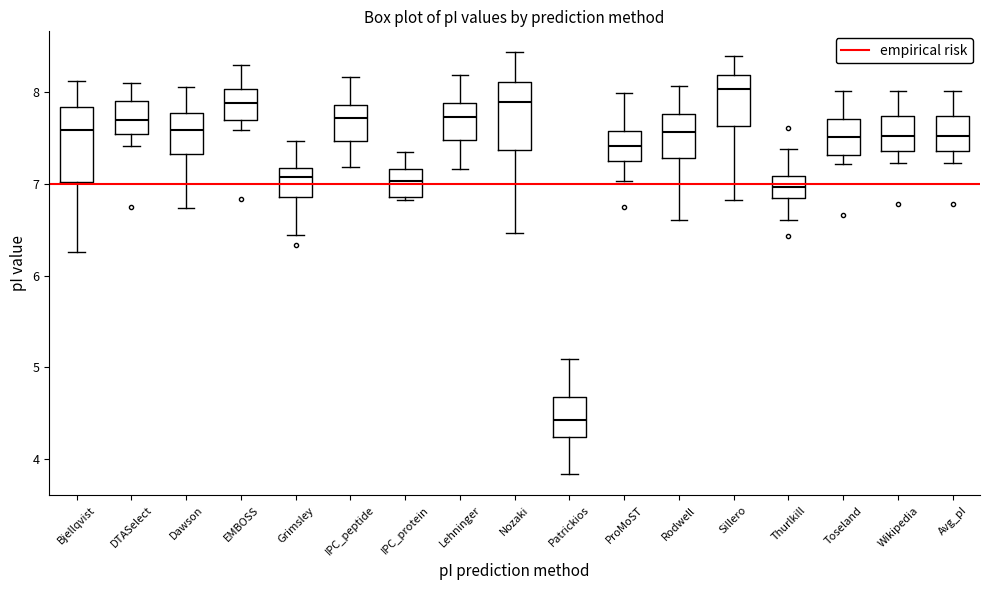

Reading left to right, transcribe this box plot: for each box, give where its median line is, the range the box spans, and where its two whiskers end, as read against the y-axis. The values are not printed on the chart, so give them approximately, as read against the axis.

Bjellqvist: median 7.6, box 7.0 to 7.8, whiskers 6.3 to 8.1
DTASelect: median 7.7, box 7.5 to 7.9, whiskers 7.4 to 8.1
Dawson: median 7.6, box 7.3 to 7.8, whiskers 6.7 to 8.1
EMBOSS: median 7.9, box 7.7 to 8.0, whiskers 7.6 to 8.3
Grimsley: median 7.1, box 6.9 to 7.2, whiskers 6.4 to 7.5
IPC_peptide: median 7.7, box 7.5 to 7.9, whiskers 7.2 to 8.2
IPC_protein: median 7.0, box 6.9 to 7.2, whiskers 6.8 to 7.4
Lehninger: median 7.7, box 7.5 to 7.9, whiskers 7.2 to 8.2
Nozaki: median 7.9, box 7.4 to 8.1, whiskers 6.5 to 8.4
Patrickios: median 4.4, box 4.2 to 4.7, whiskers 3.8 to 5.1
ProMoST: median 7.4, box 7.2 to 7.6, whiskers 7.0 to 8.0
Rodwell: median 7.6, box 7.3 to 7.8, whiskers 6.6 to 8.1
Sillero: median 8.0, box 7.6 to 8.2, whiskers 6.8 to 8.4
Thurlkill: median 7.0, box 6.8 to 7.1, whiskers 6.6 to 7.4
Toseland: median 7.5, box 7.3 to 7.7, whiskers 7.2 to 8.0
Wikipedia: median 7.5, box 7.4 to 7.7, whiskers 7.2 to 8.0
Avg_pI: median 7.5, box 7.4 to 7.7, whiskers 7.2 to 8.0